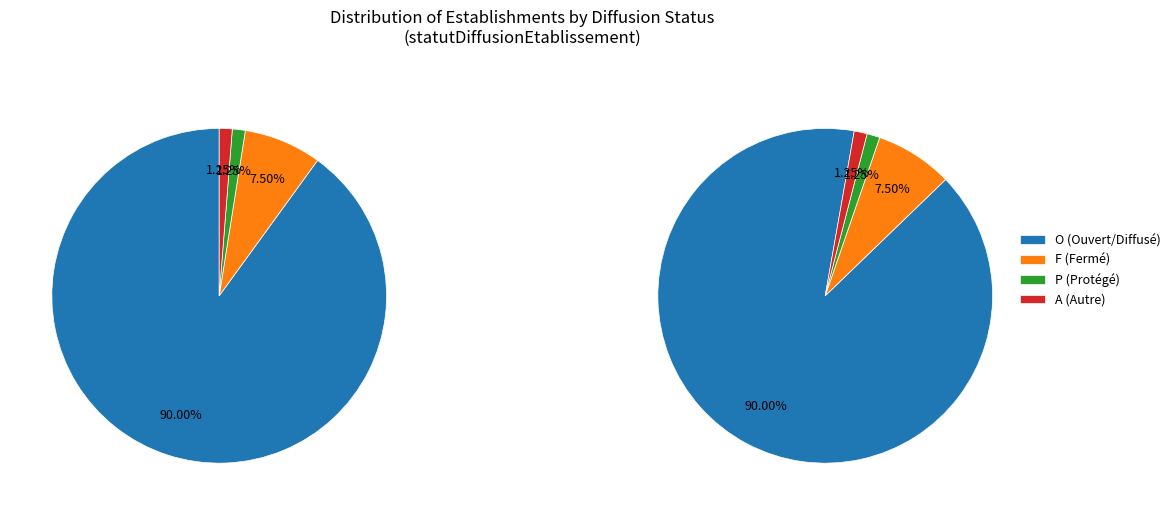

What percentage is the F slice, to the nearest percent?

8%